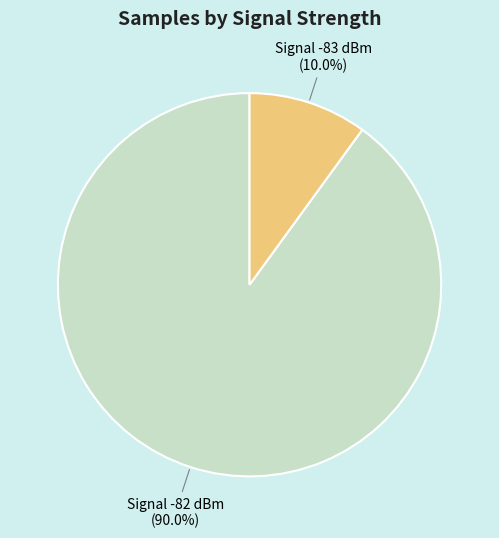

Is there any slice that represents more than half of the pie?

Yes